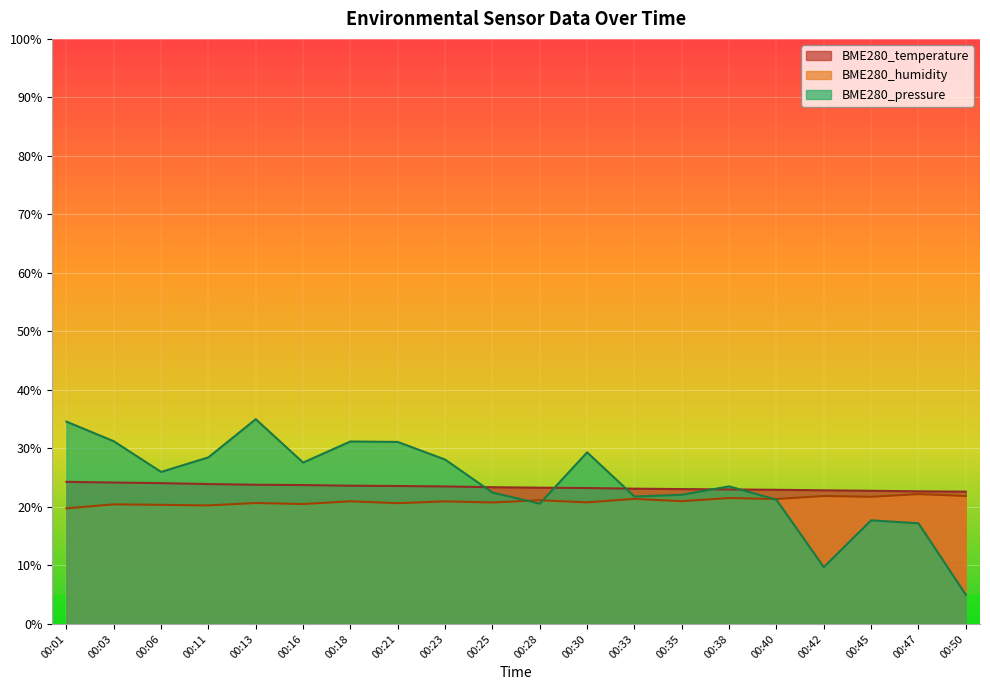

Rank the categories by BME280_pressure value from highest to lowest.

00:13, 00:01, 00:03, 00:18, 00:21, 00:30, 00:11, 00:23, 00:16, 00:06, 00:38, 00:25, 00:35, 00:33, 00:40, 00:28, 00:45, 00:47, 00:42, 00:50